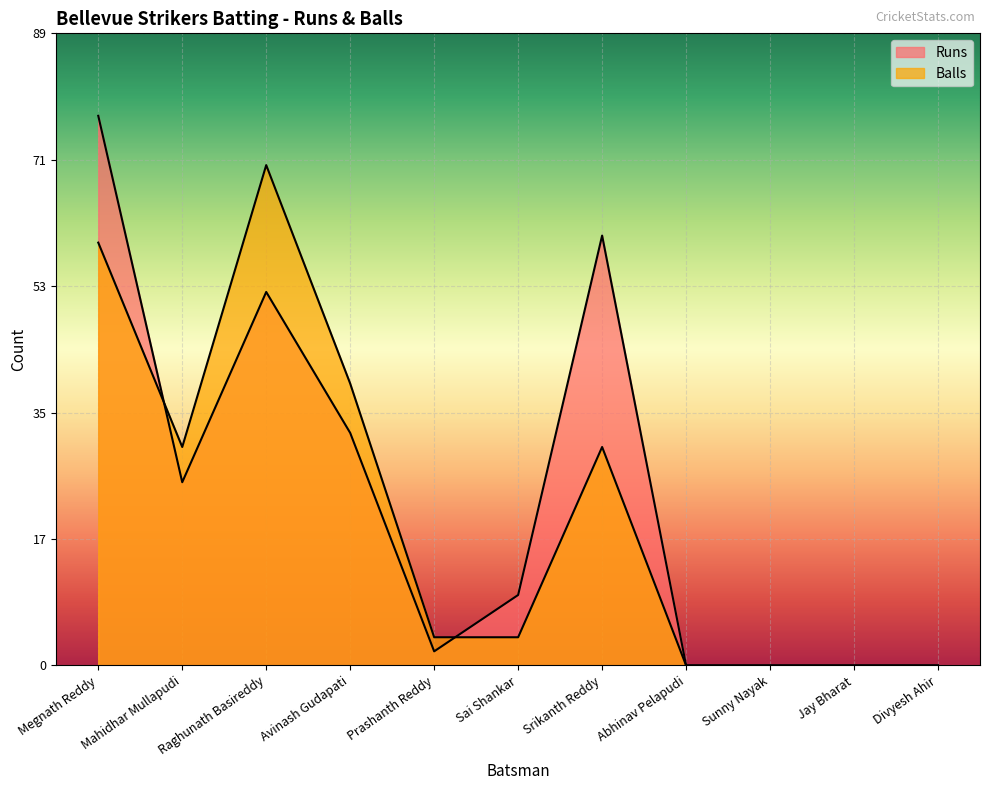

How many values in Balls are above zero?

7